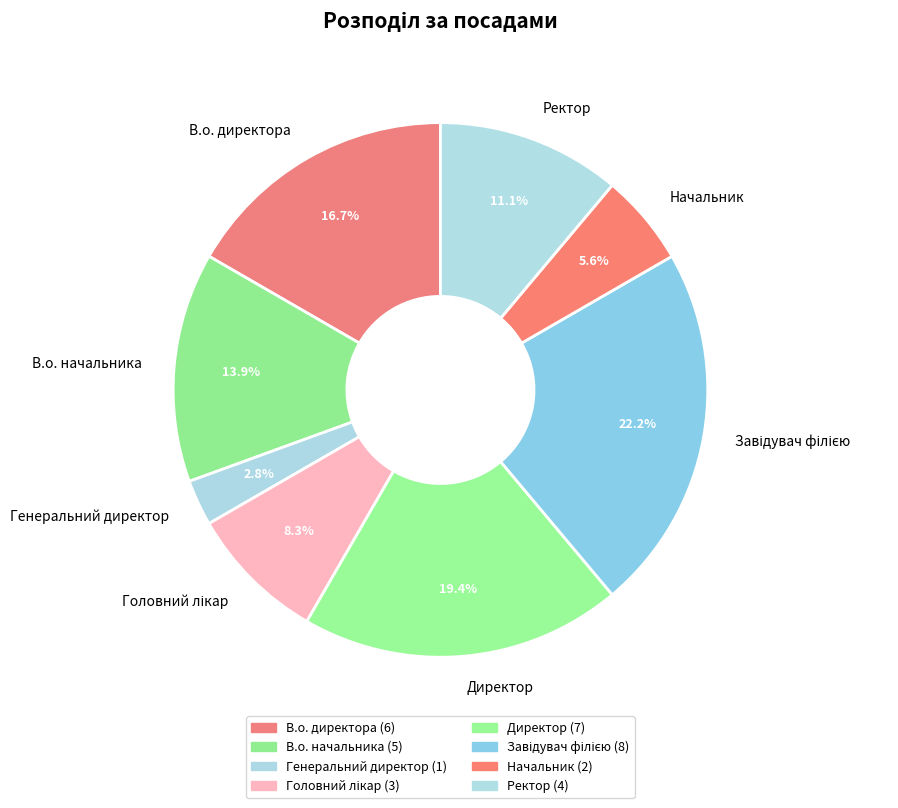

Which category has the smallest portion of the pie?

Генеральний директор